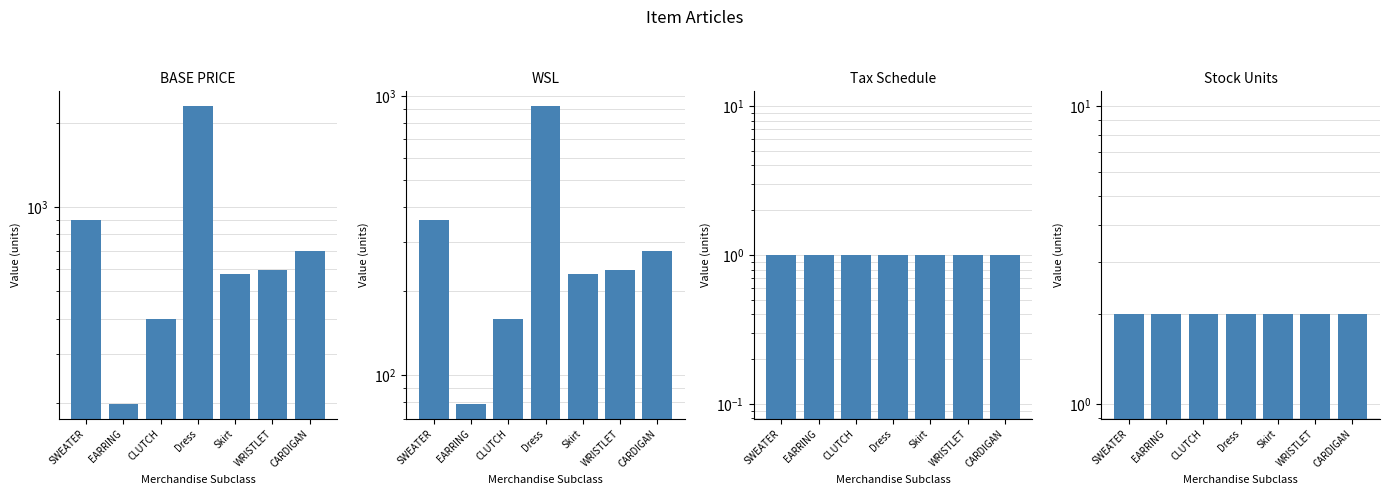

What is the maximum value for WSL?

920